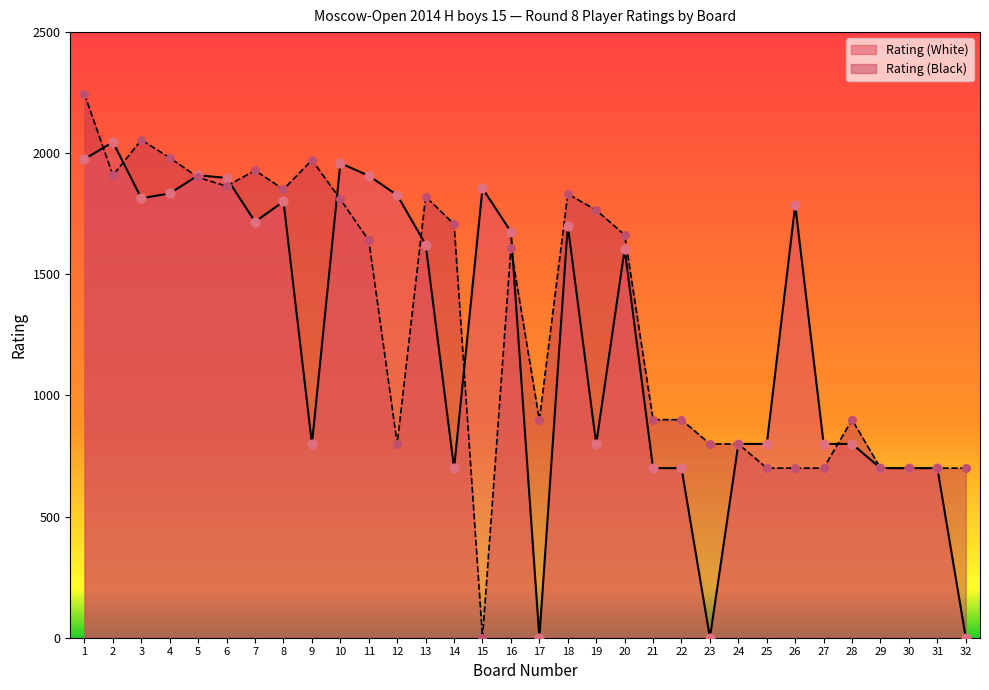

Which series reaches the minimum Y coordinate?

Rating (White)